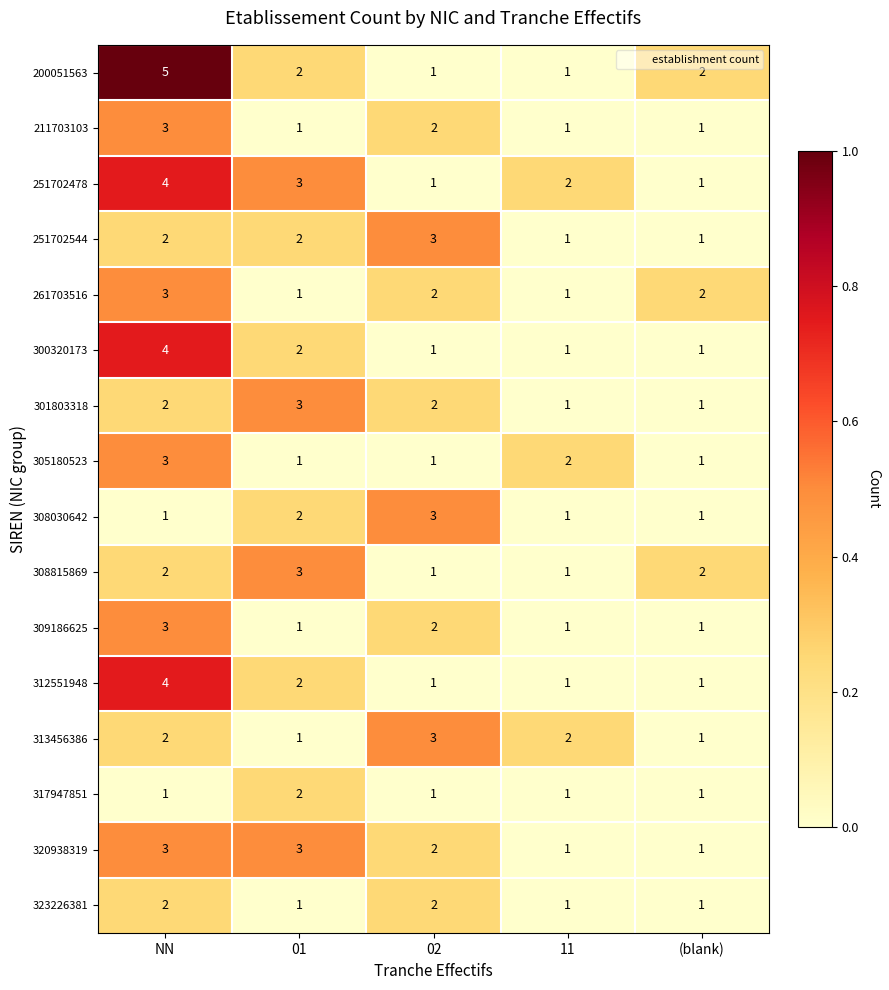

Where does the 200051563 series first go above 2?

NN